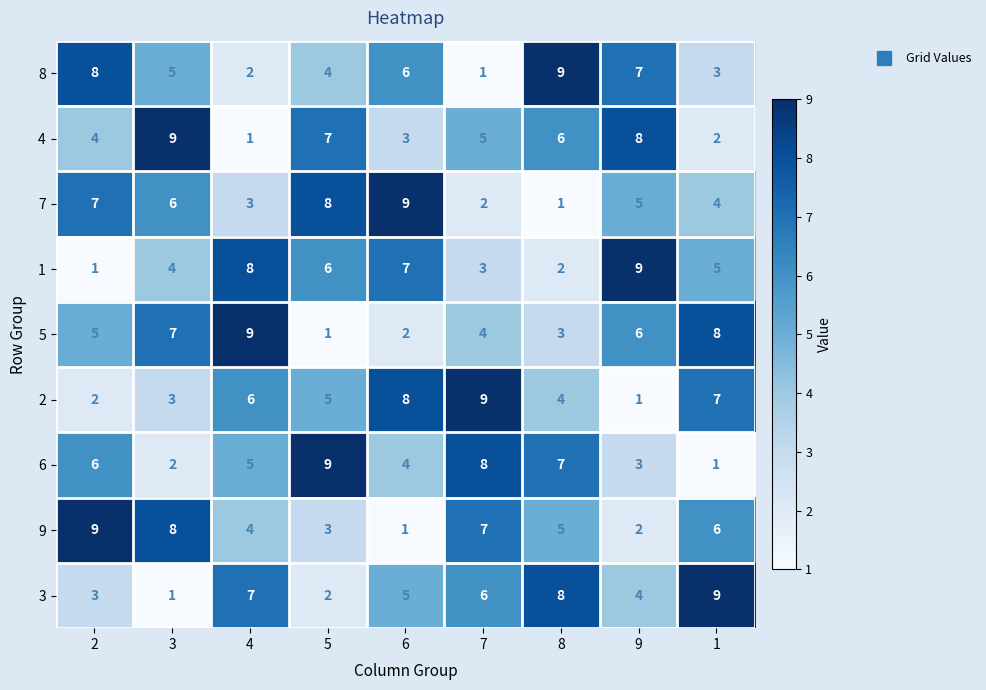

Which category has the lowest value in the 5 series?

5